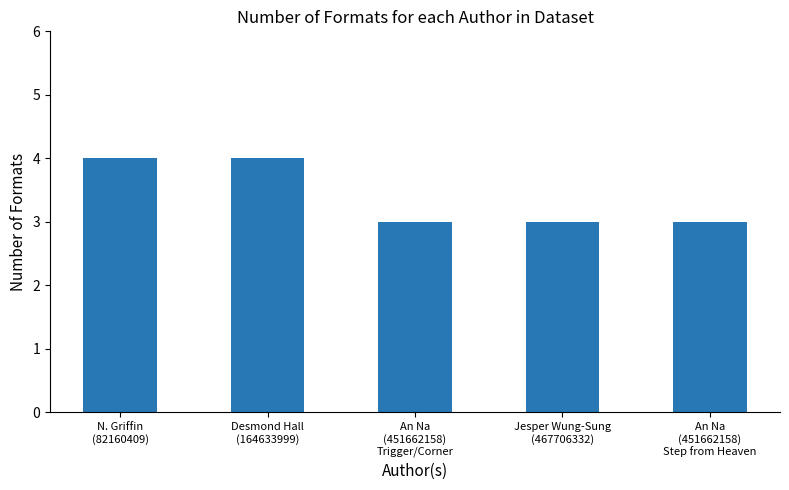

What is the value of the 3rd bar from the left?

3